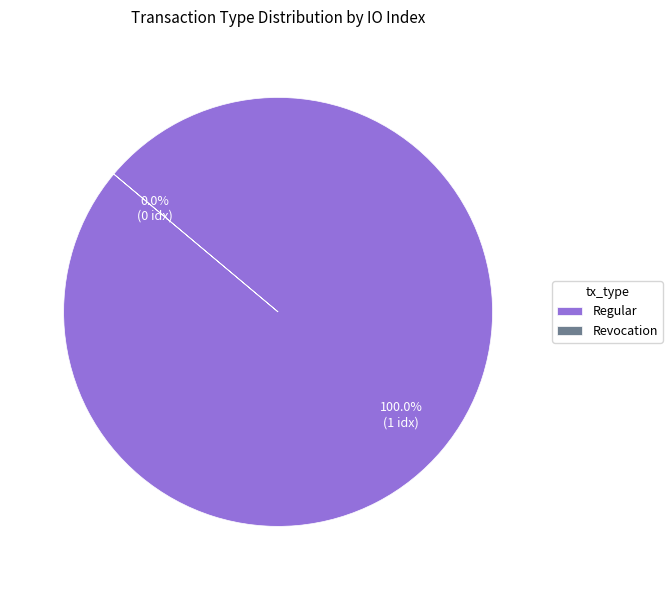

True or false: Revocation accounts for 1% of the total.

False